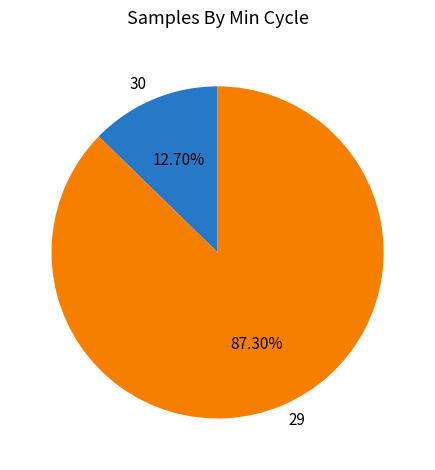

Combined, do 29 and 30 account for over 50%?

Yes